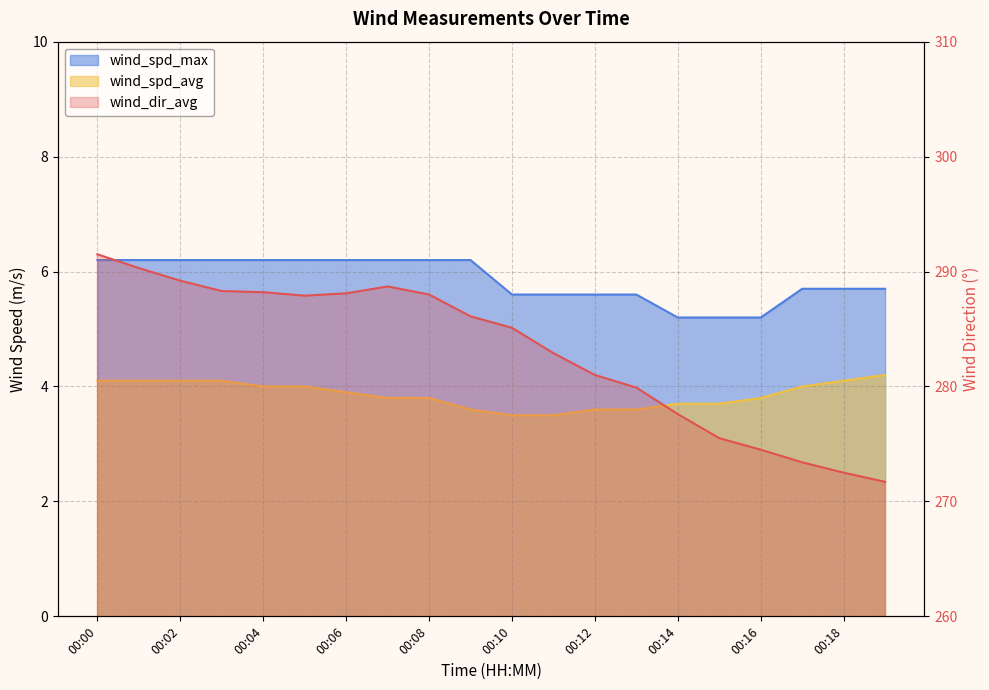

What are all the series names shown in the legend?

wind_dir_avg, wind_spd_avg, wind_spd_max